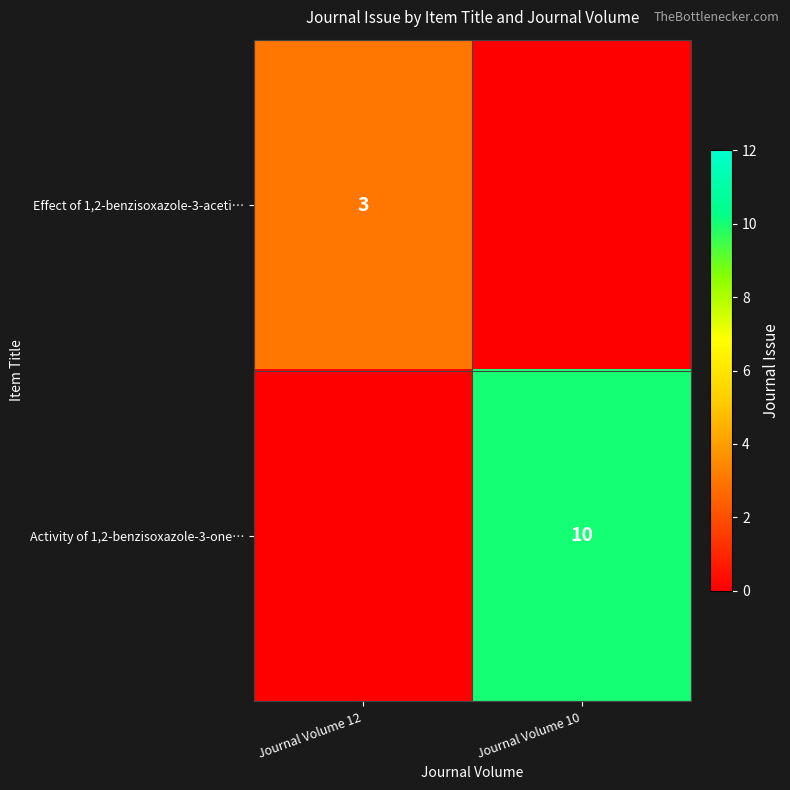

What is the maximum value shown in the chart?

10